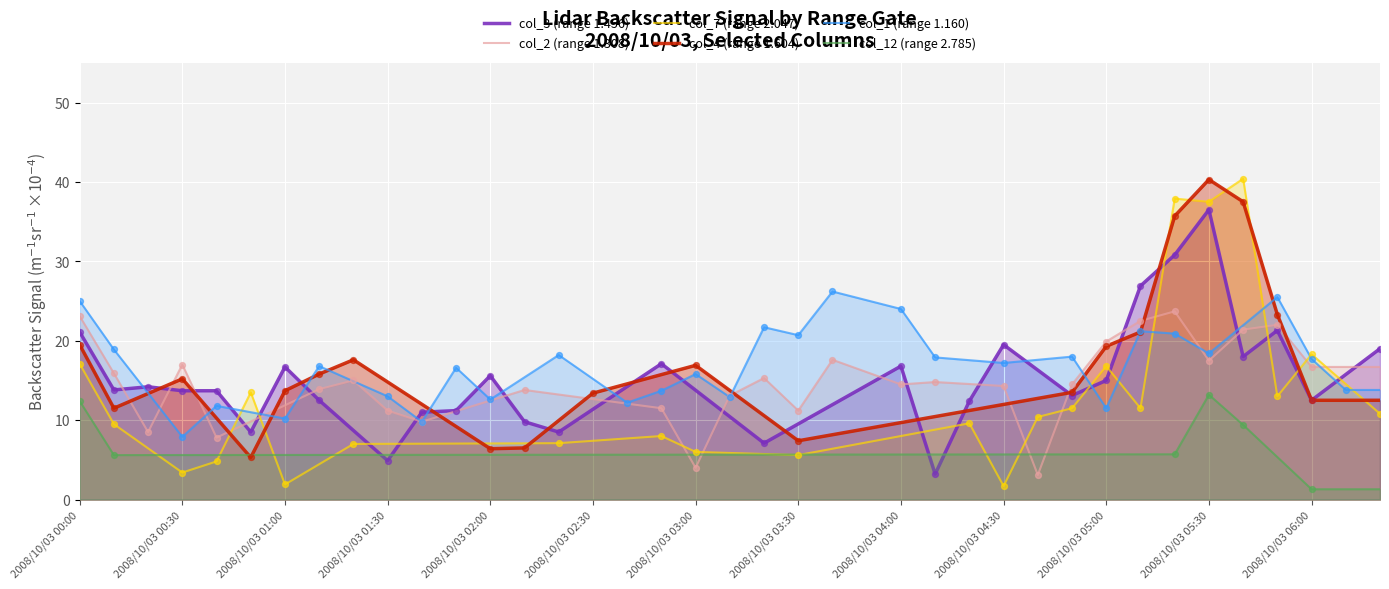

Which series reaches the maximum Y coordinate?

col_7 (range 2.047)